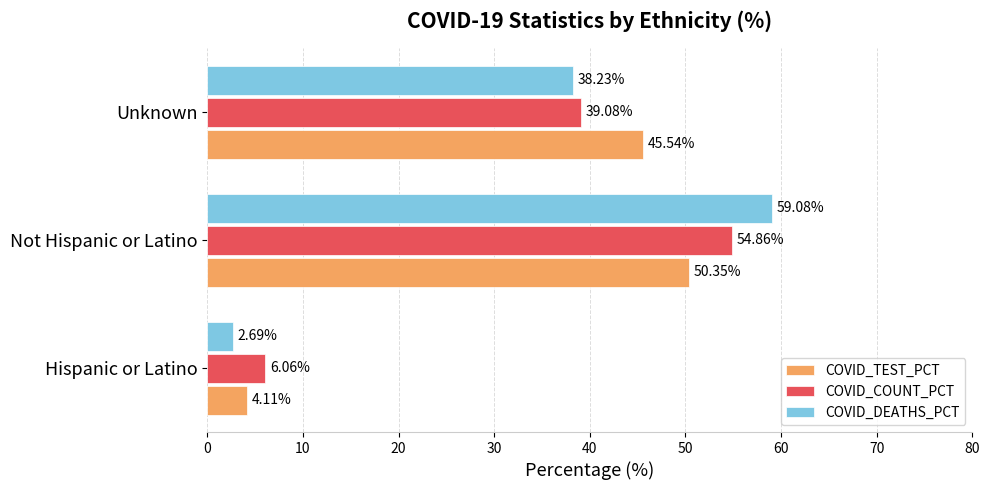

Rank the series by their maximum value, from highest to lowest.

COVID_DEATHS_PCT, COVID_COUNT_PCT, COVID_TEST_PCT